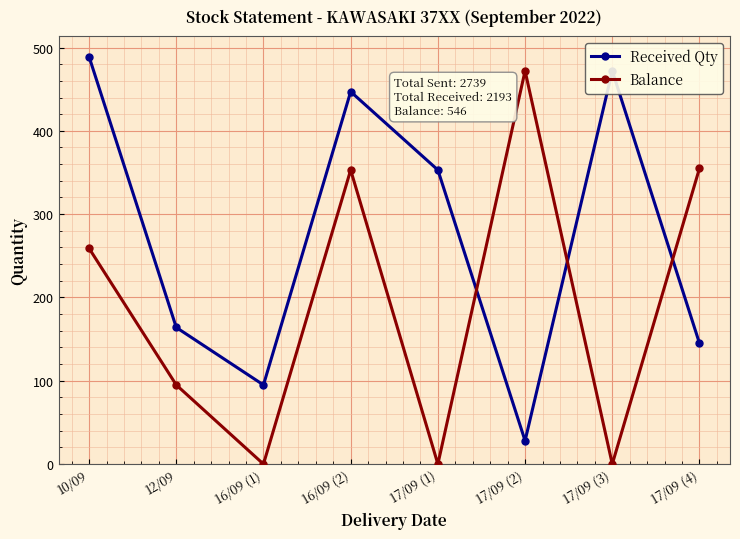

At 17/09 (2), list the series in order from smallest to largest.

Received Qty, Balance